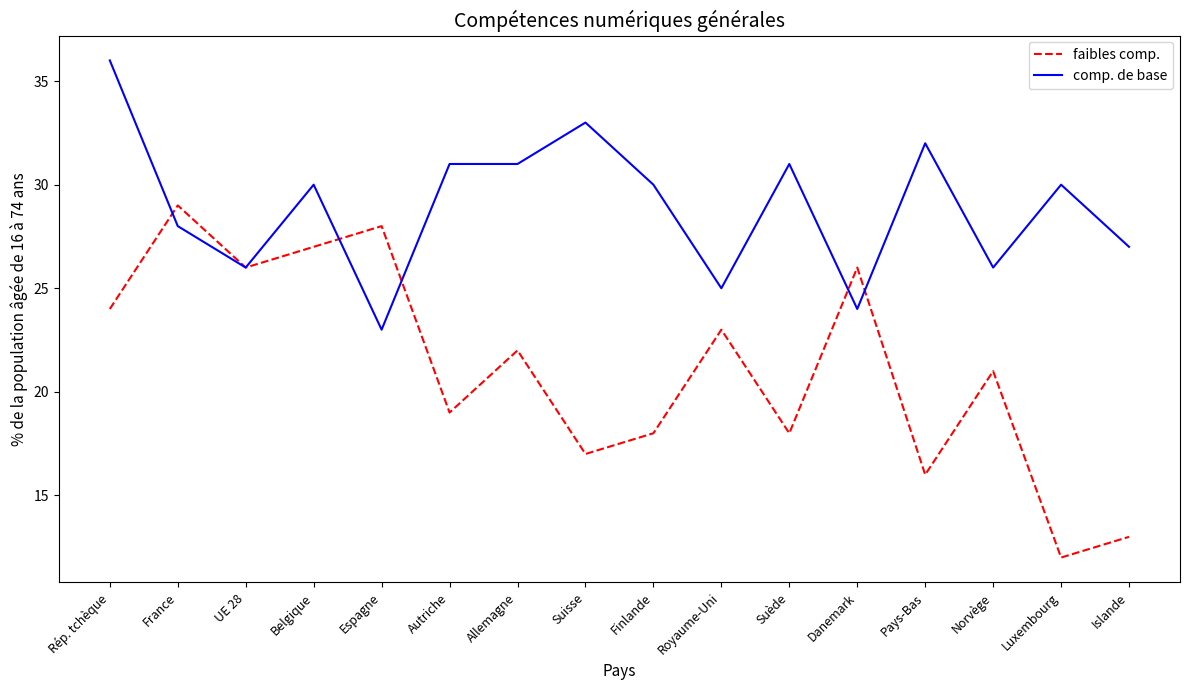

Which label corresponds to the largest value in the chart?

Rép. tchèque